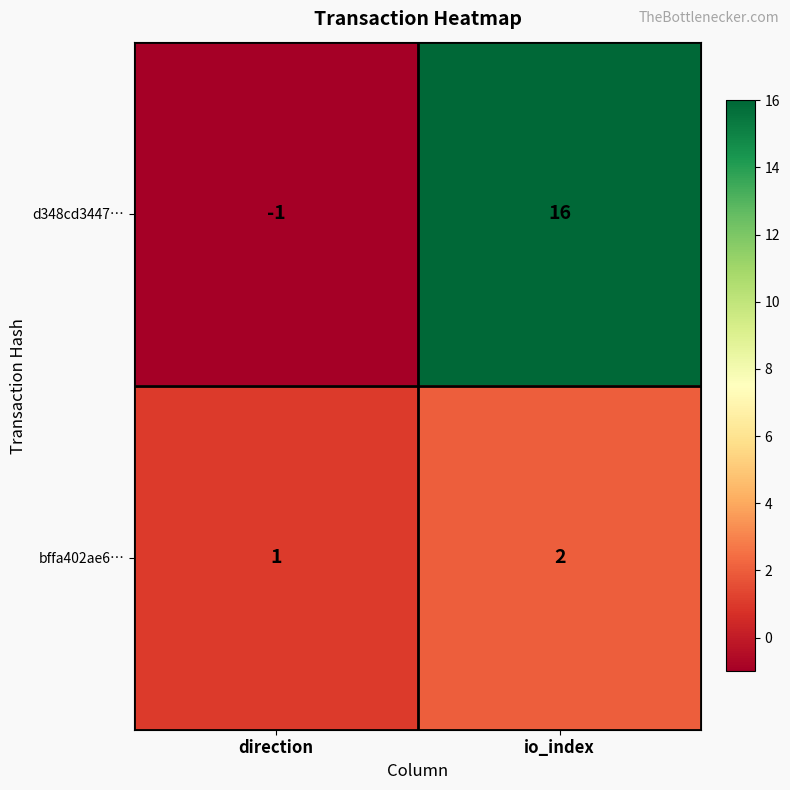

Between direction and io_index, which series saw the biggest shift?

d348cd3447…